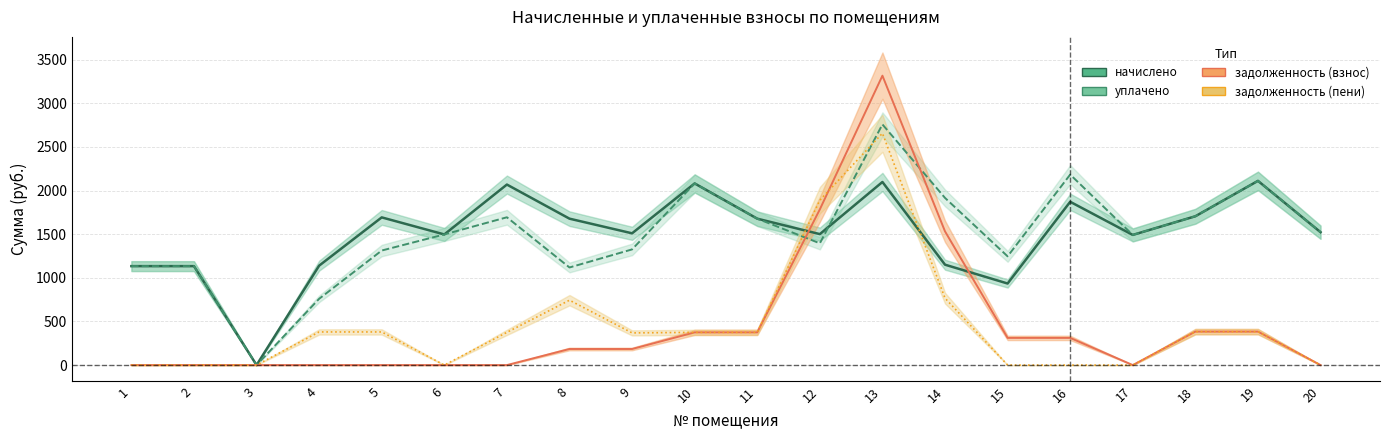

The value of задолженность (взнос) at 8 is 184.3. True or false?

True